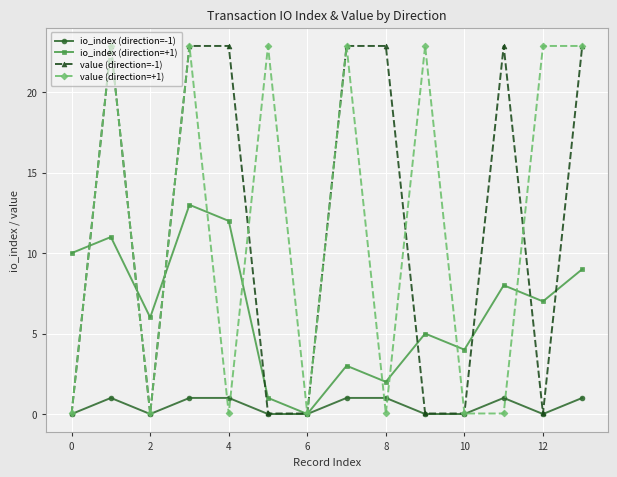

Which series ends up on top after the final intersection of io_index (direction=+1) and value (direction=-1)?

value (direction=-1)